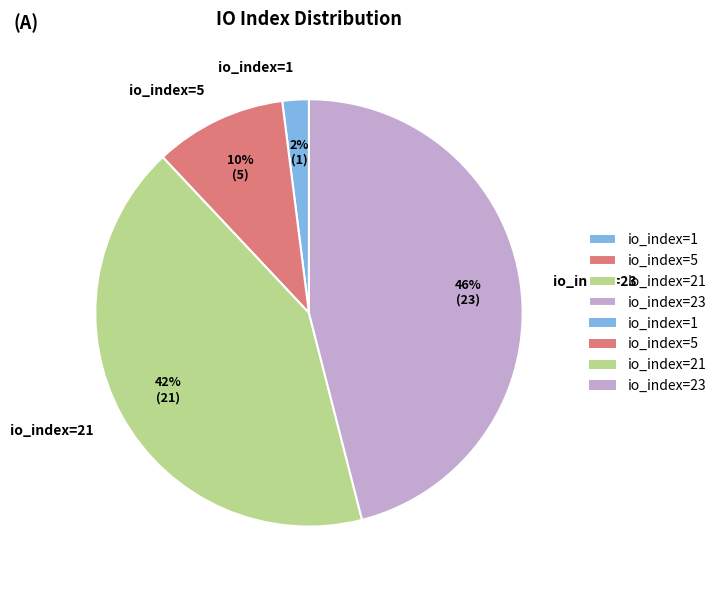

Count the number of slices in the pie.

4